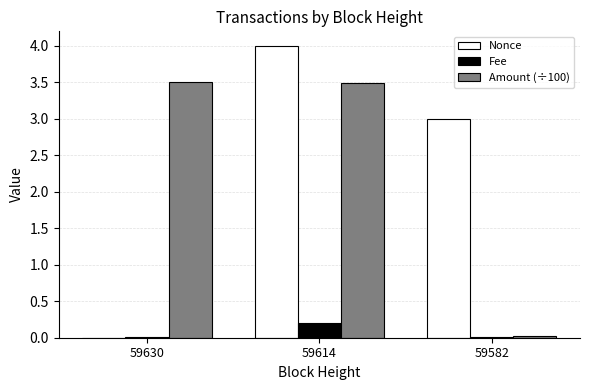

Which series changed the most between 59630 and 59582?

Amount (÷100)